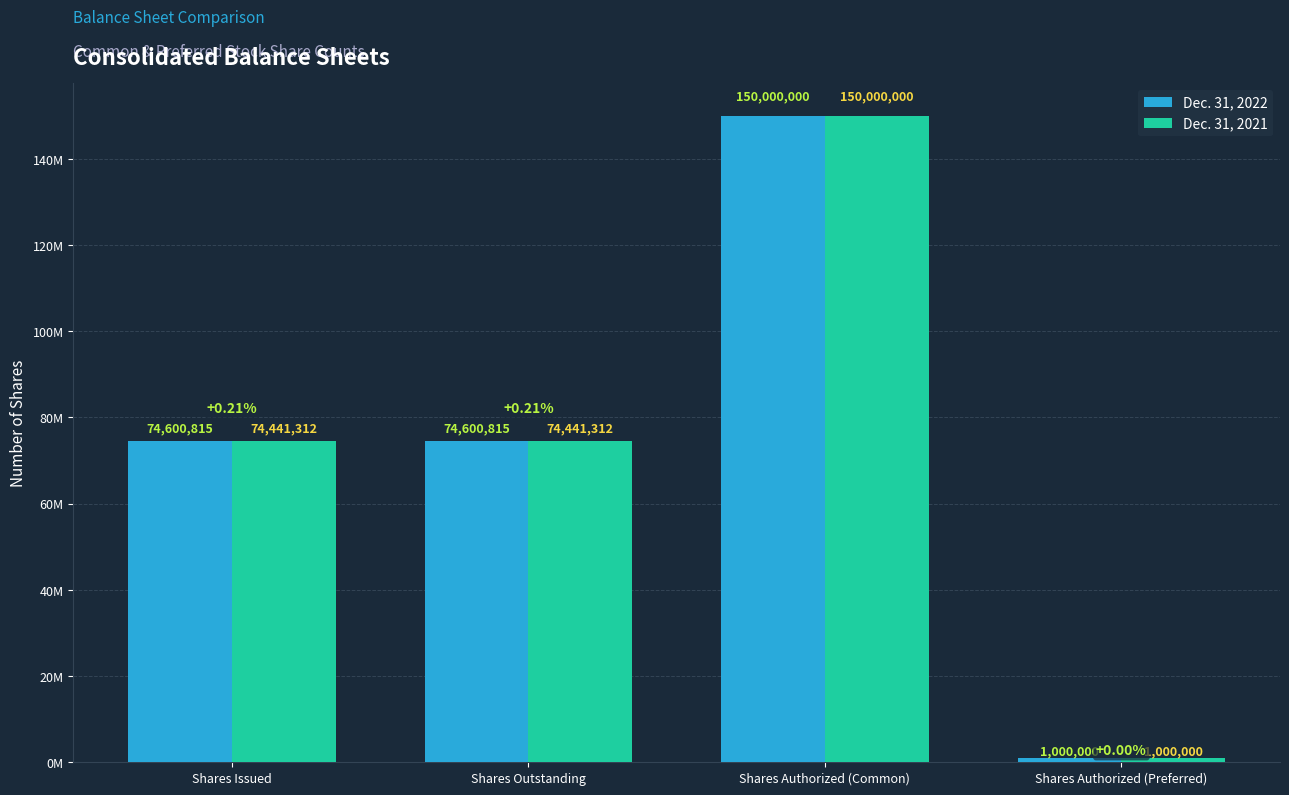

What are all the series names shown in the legend?

Dec. 31, 2022, Dec. 31, 2021